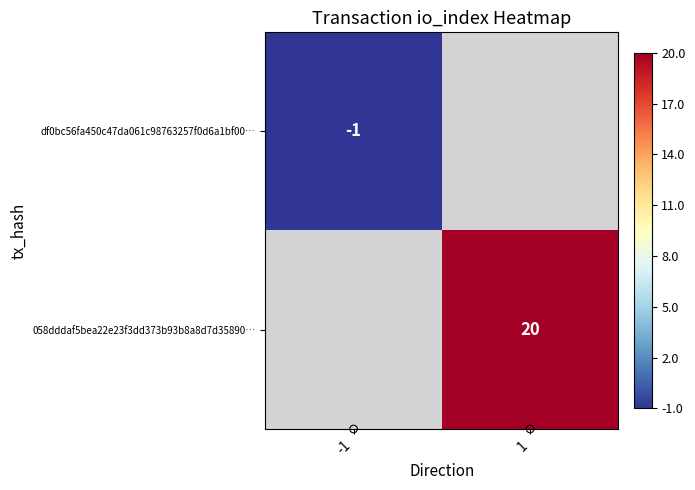

What is the sum of the data points values at 1 and -1?

3.0